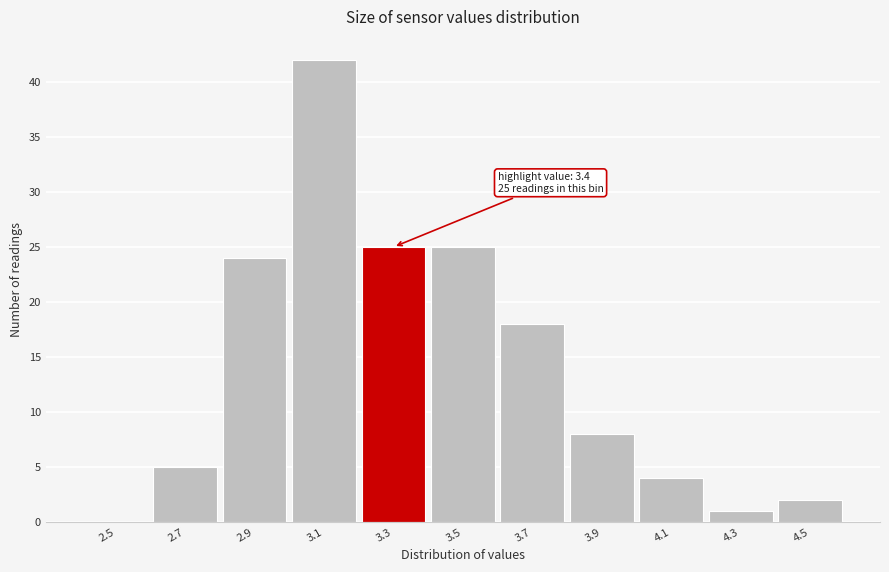

Reading left to right, what are all the values shown in this chart?

2.5=0	2.7=5	2.9=24	3.1=42	3.3=25	3.5=25	3.7=18	3.9=8	4.1=4	4.3=1	4.5=2